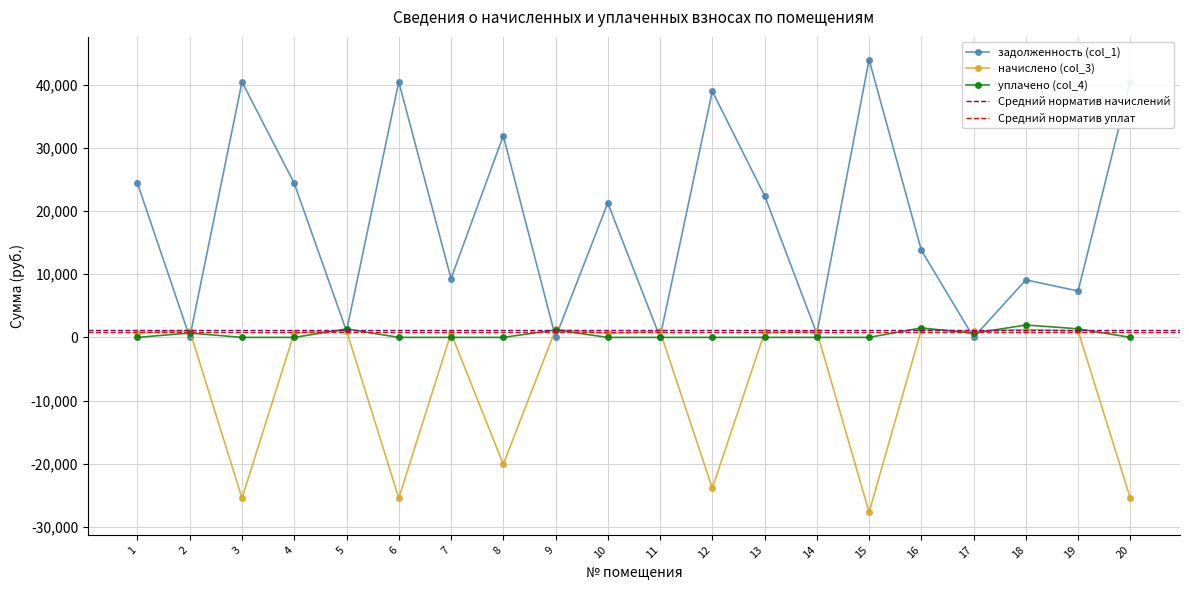

Which label corresponds to the smallest value in the chart?

15